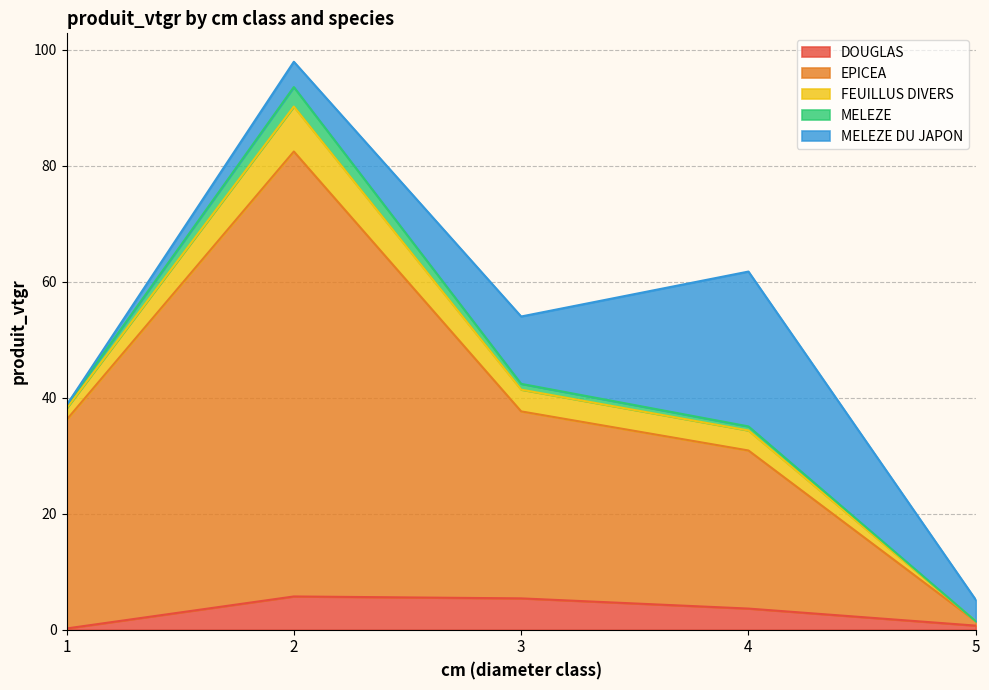

Which category has the lowest value in the FEUILLUS DIVERS series?

5